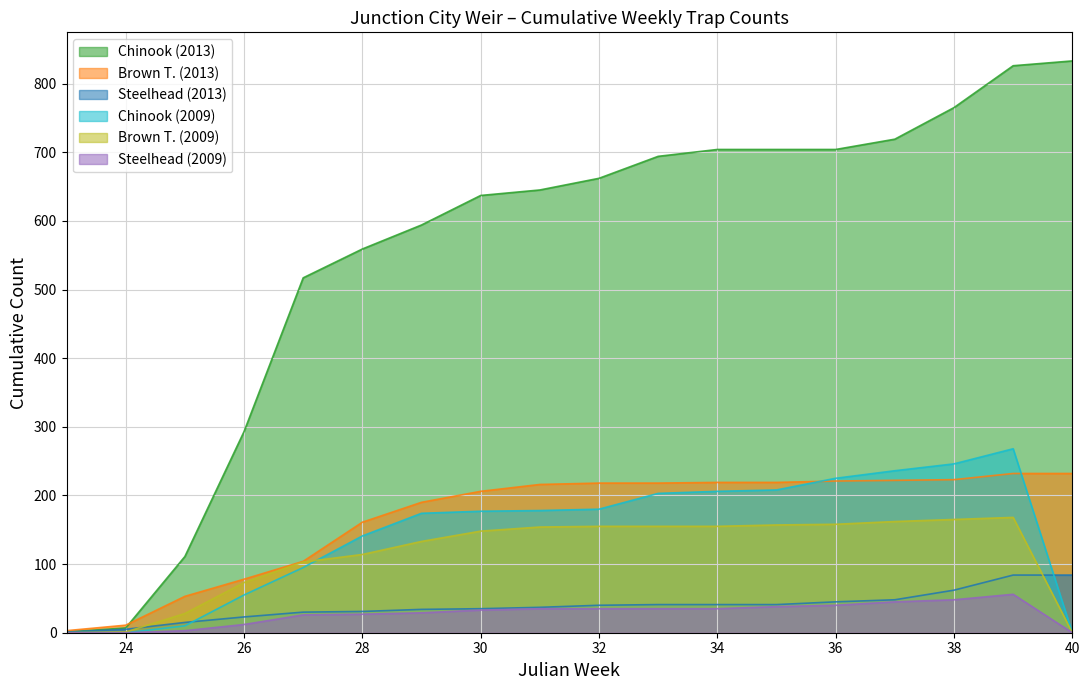

At 28, list the series in order from smallest to largest.

Steelhead (2009), Steelhead (2013), Brown T. (2009), Chinook (2009), Brown T. (2013), Chinook (2013)